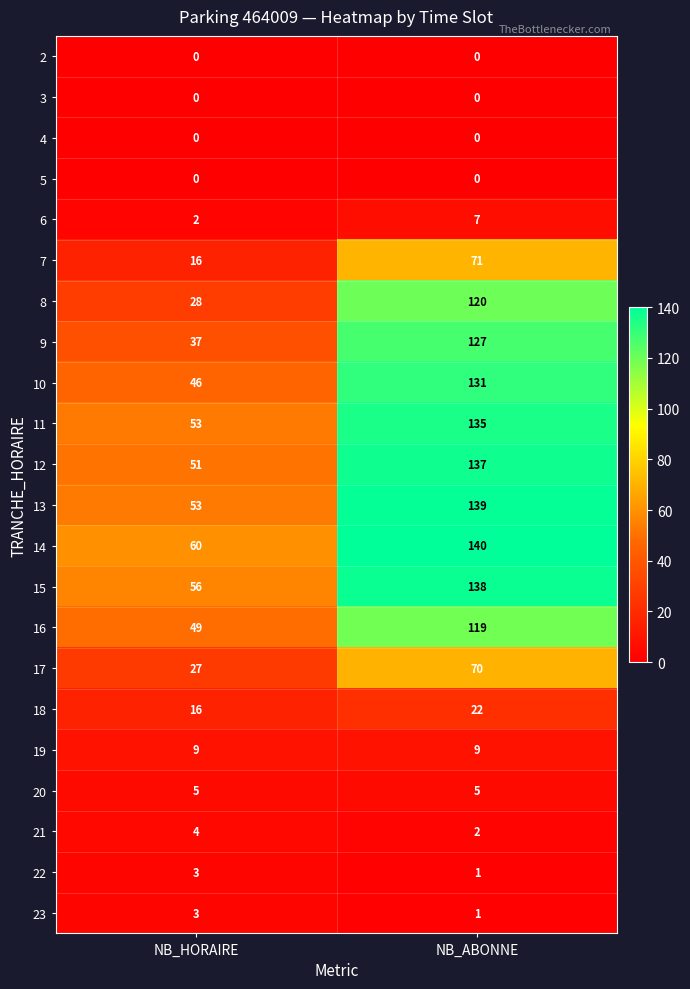

Is it true that 9 equals 37 at NB_HORAIRE?

True